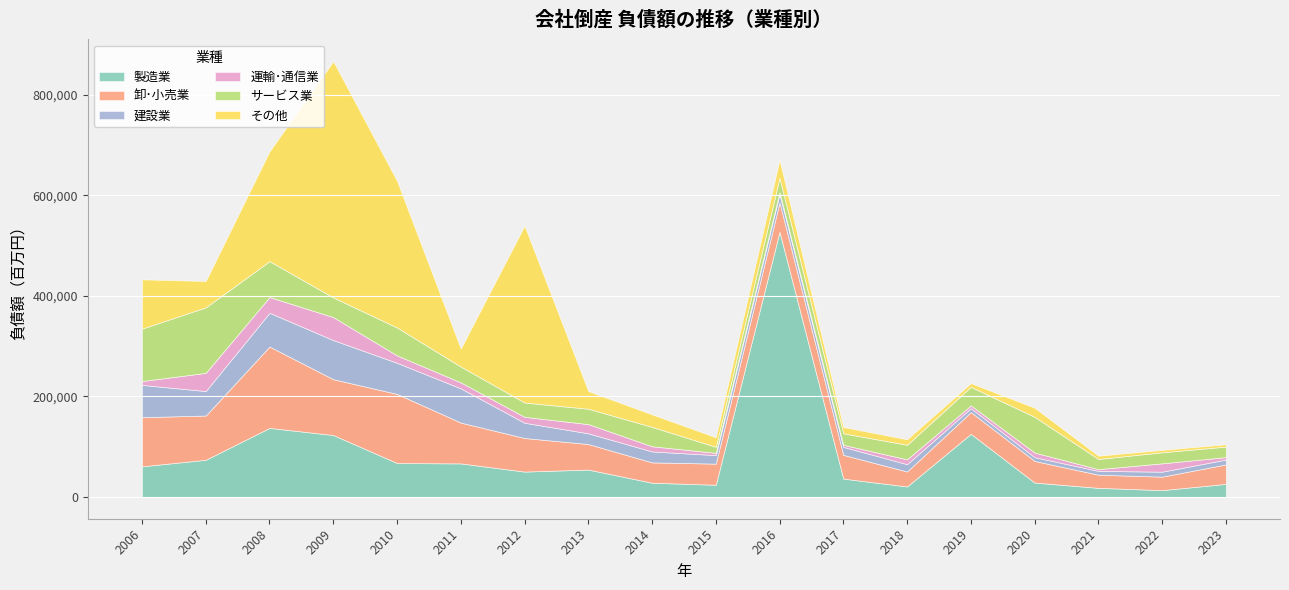

What is the difference between the その他 values at 2016 and 2019?

28587